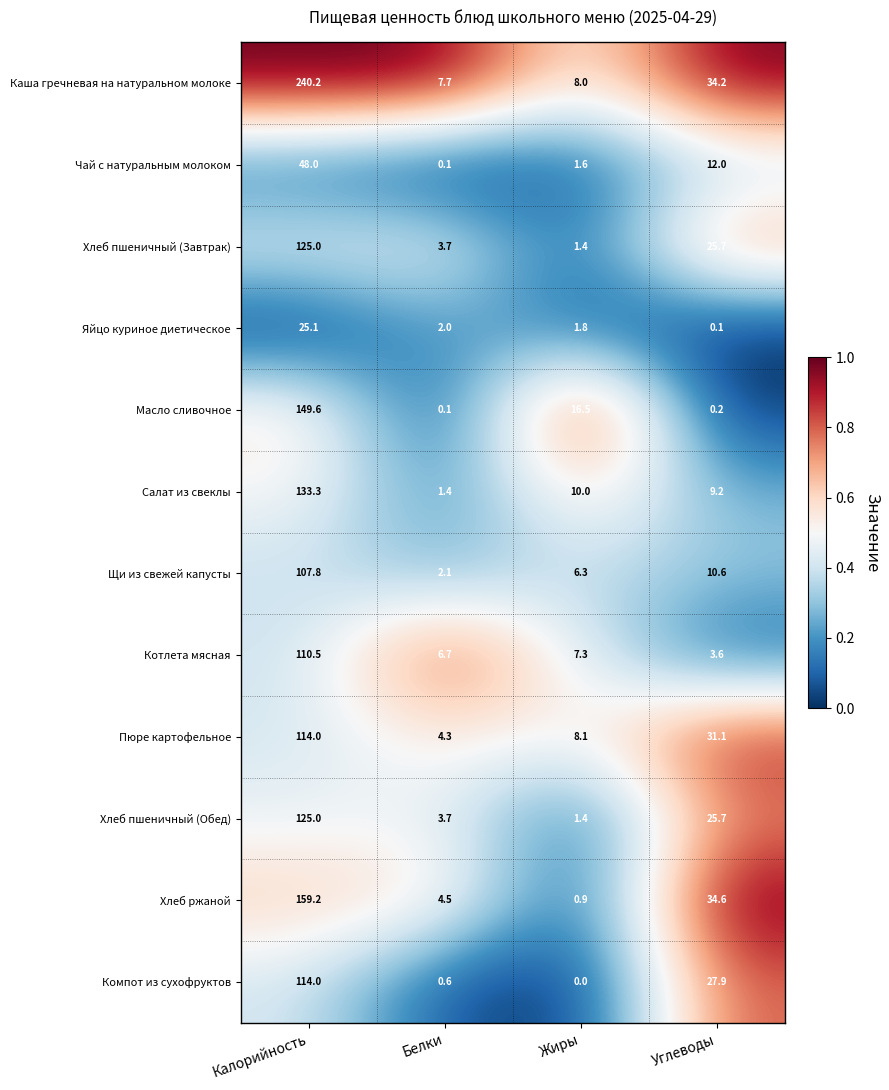

What is the sum of the Компот из сухофруктов values at Белки and Жиры?

0.6